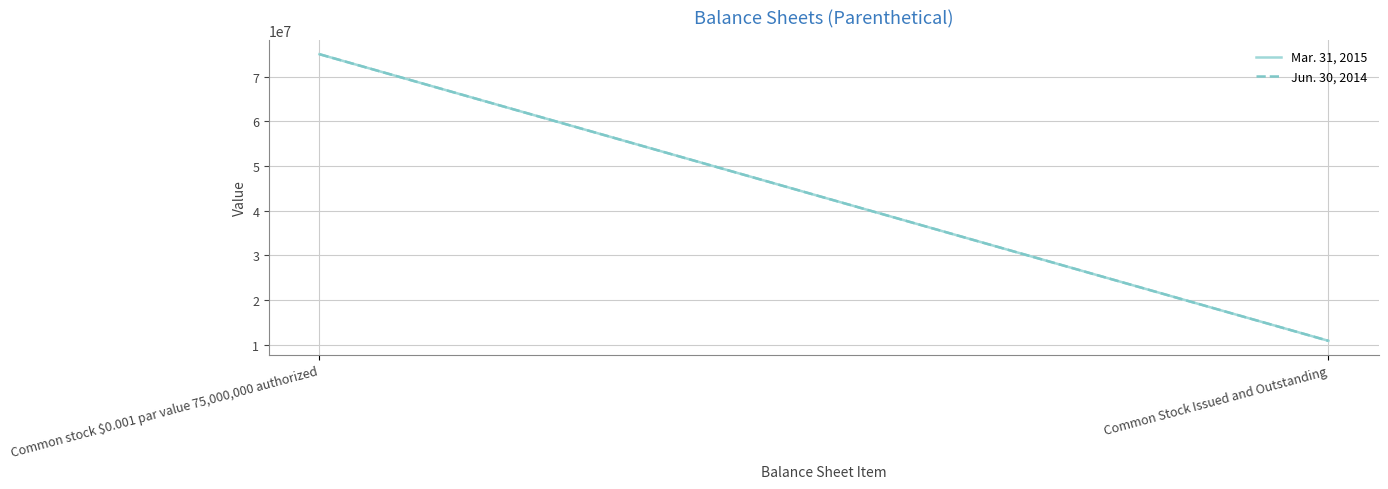

Reading right to left, list all the values displayed in this chart.

Mar. 31, 2015: Common Stock Issued and Outstanding=10851500	Common stock $0.001 par value 75,000,000 authorized=75000000
Jun. 30, 2014: Common Stock Issued and Outstanding=10851500	Common stock $0.001 par value 75,000,000 authorized=75000000